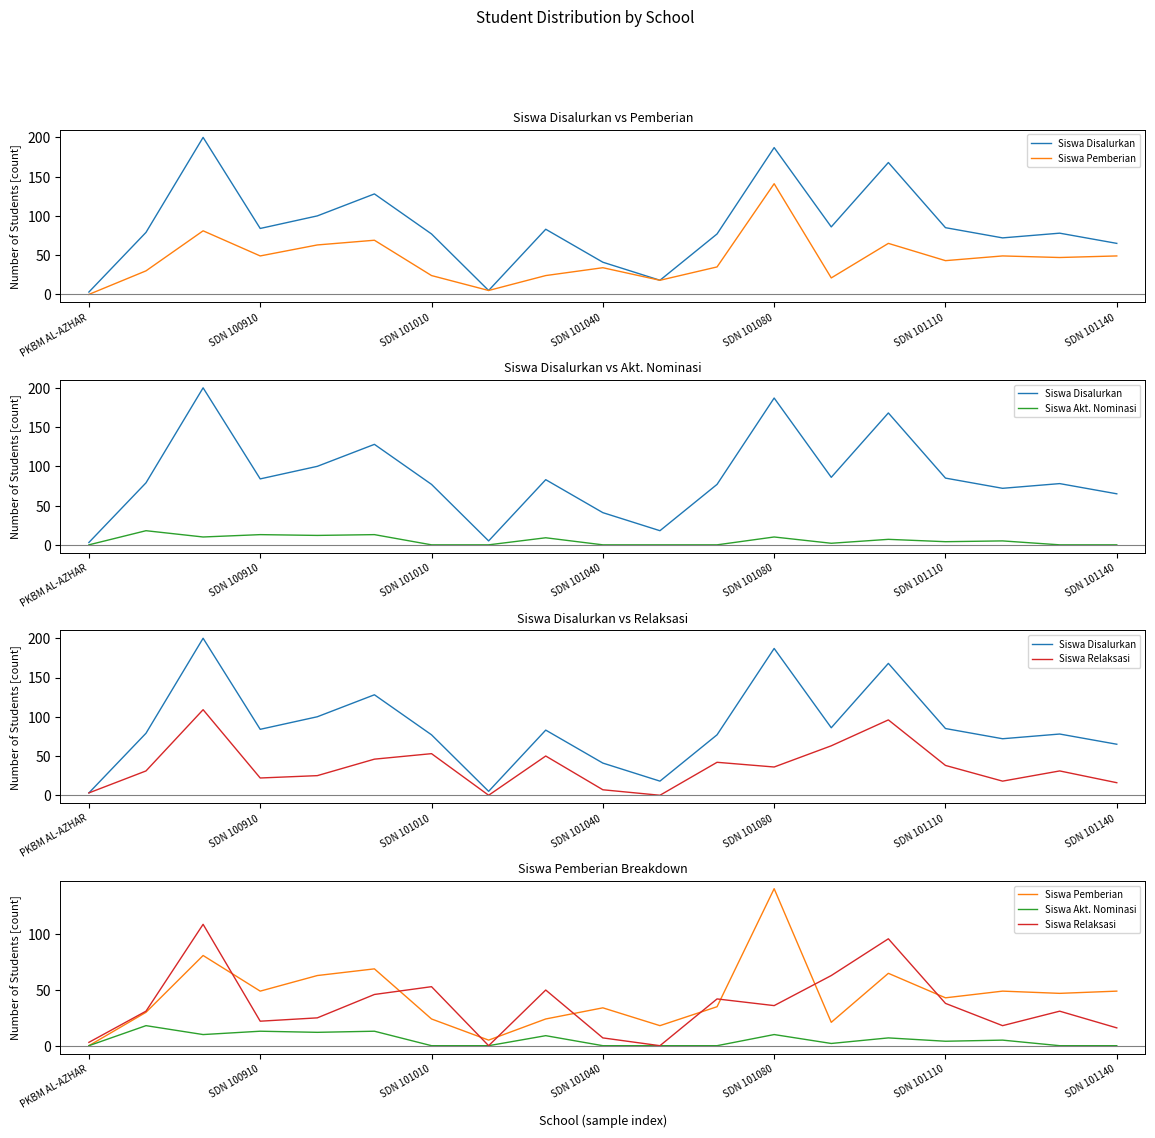

How many intersections are there between Siswa Relaksasi and Siswa Pemberian?

9